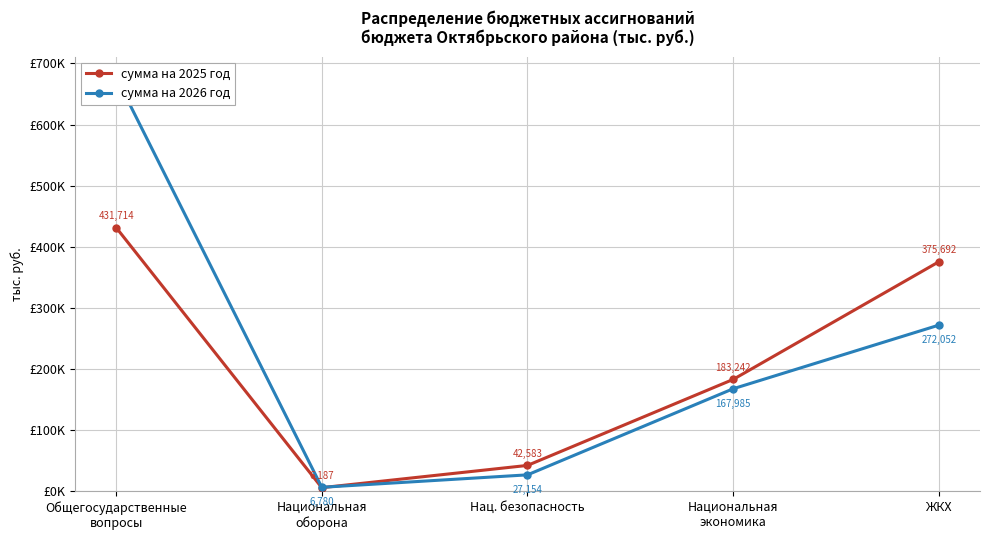

Rank the series at ЖКХ from highest to lowest value.

сумма на 2025 год, сумма на 2026 год